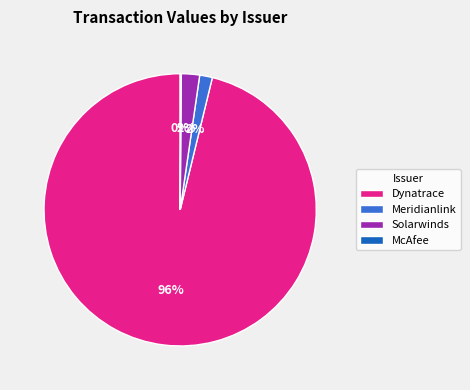

To the nearest percent, what is the difference between the largest and smallest slice percentages?

96%